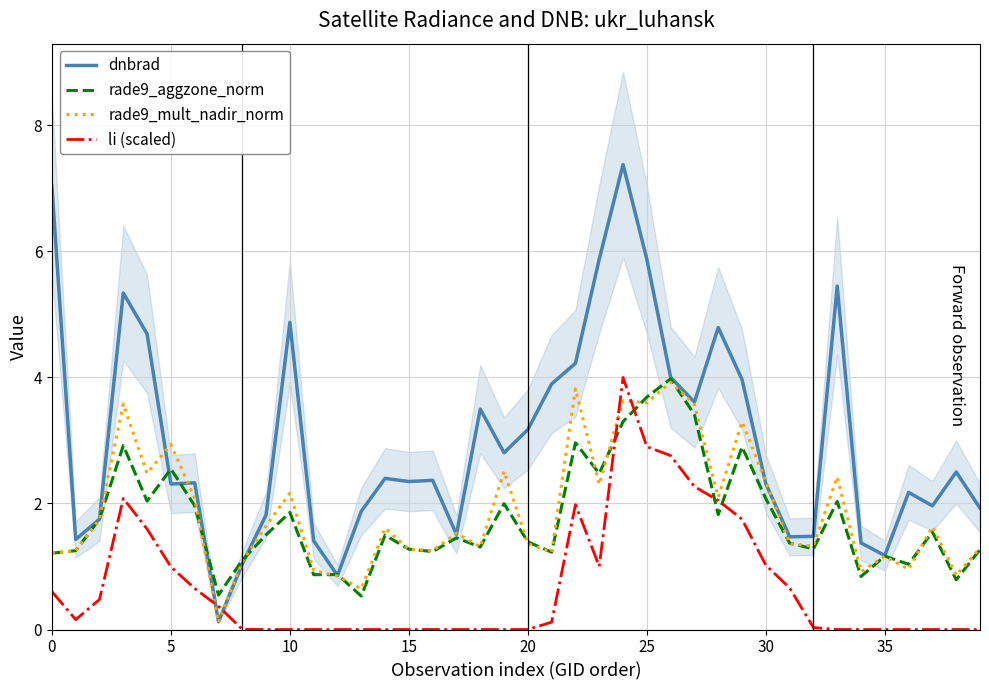

What is the label of the 17th point from the left?

16